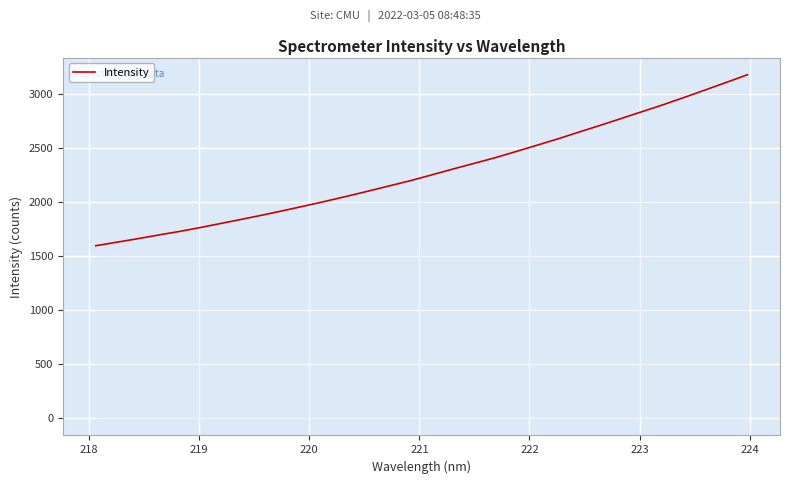

What is the minimum value shown in the chart?

1596.5